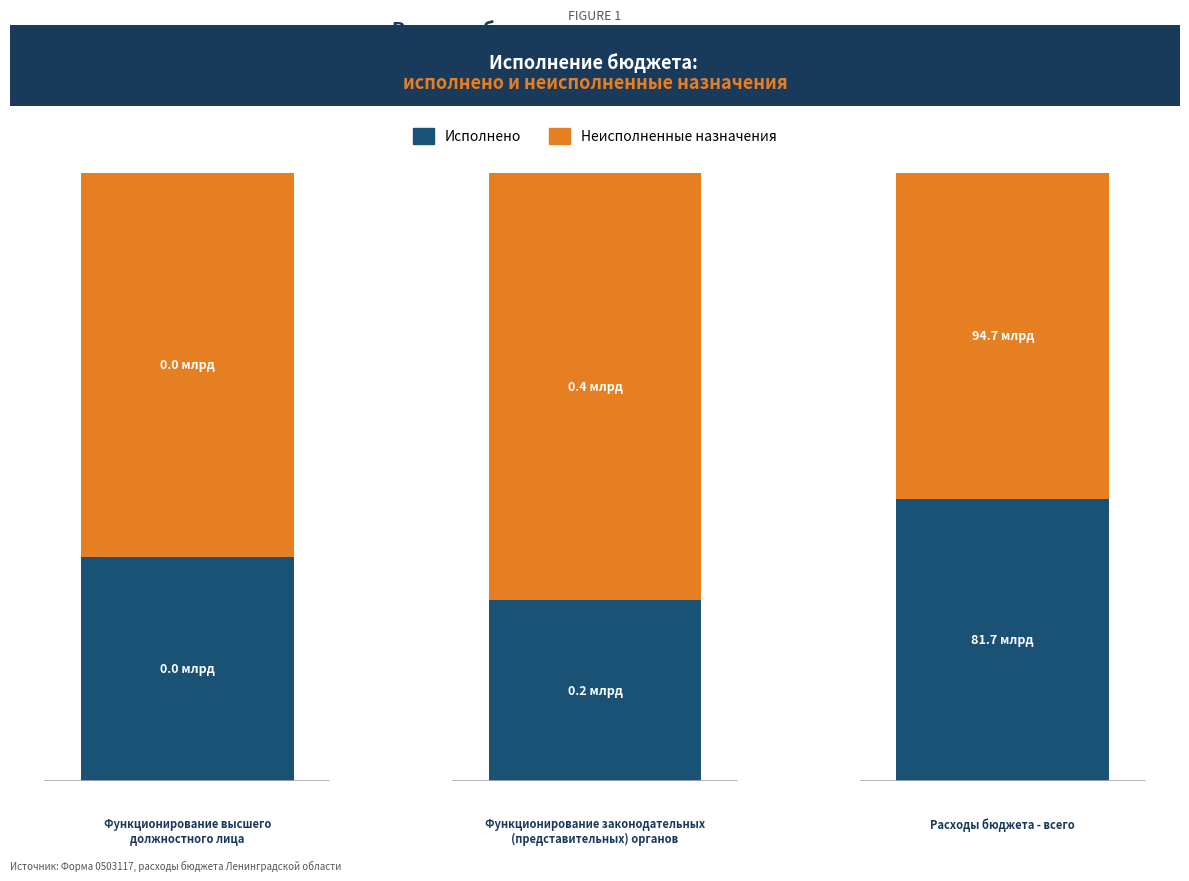

Read the Неисполненные назначения value at Расходы бюджета - всего.

94733139566.9